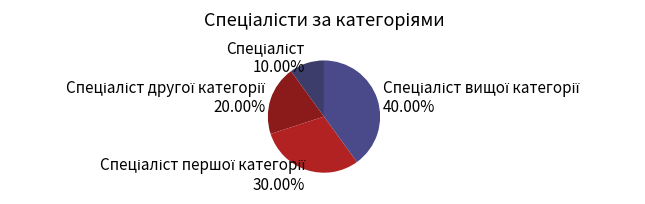

Count the number of slices in the pie.

4